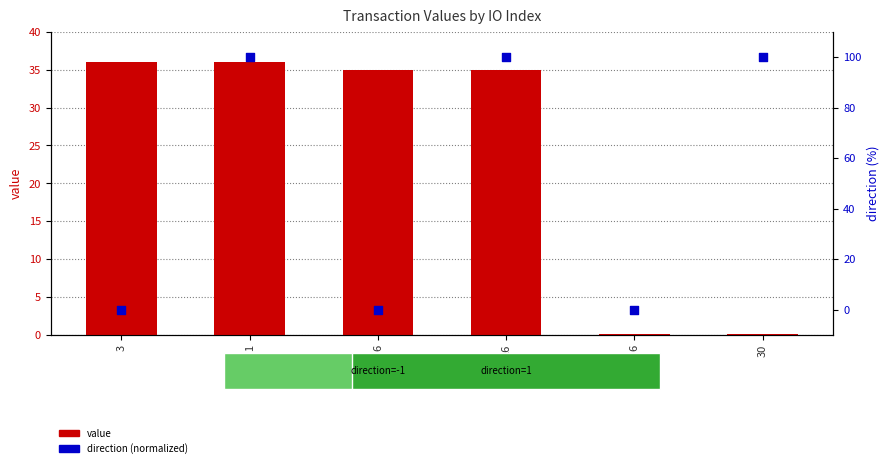

Which series reaches the minimum Y coordinate?

direction (normalized)